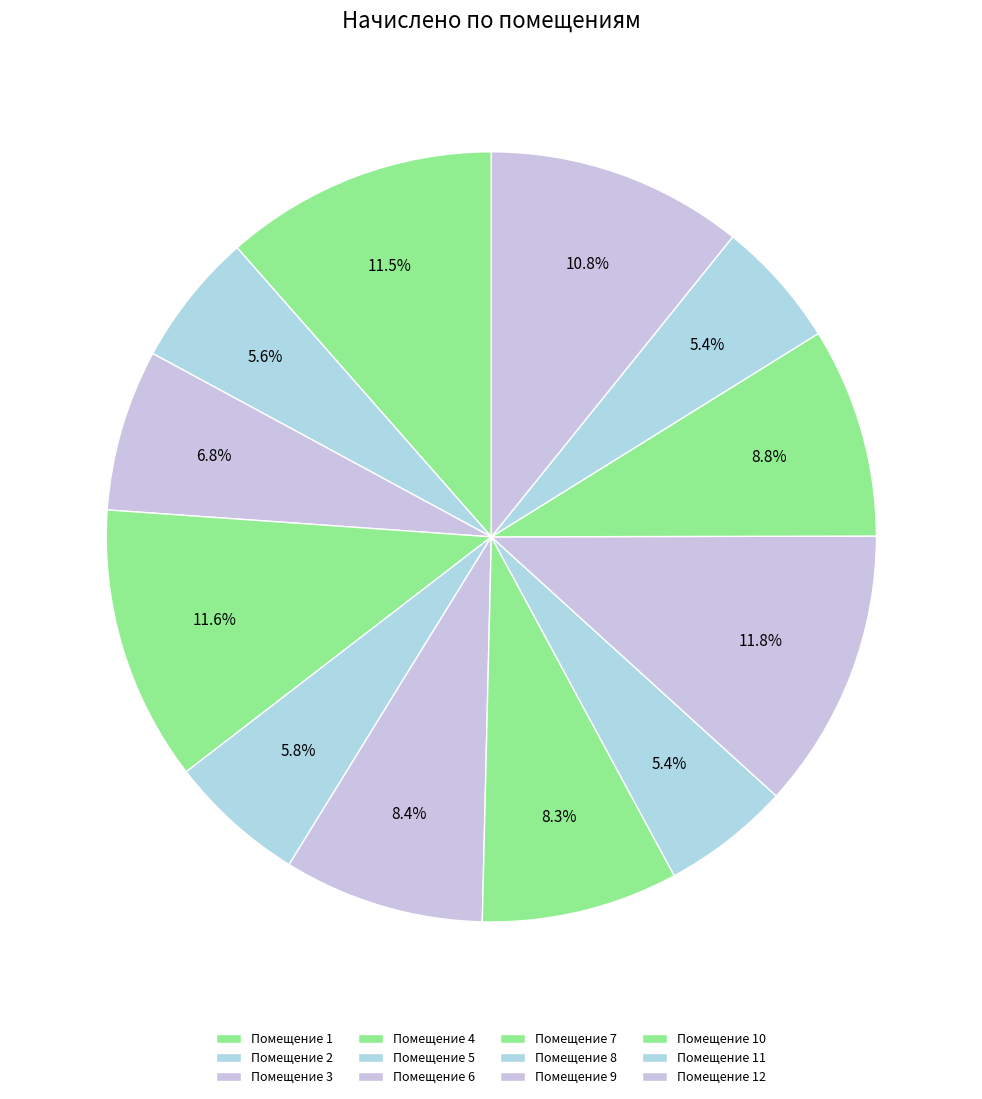

Count the number of slices in the pie.

12